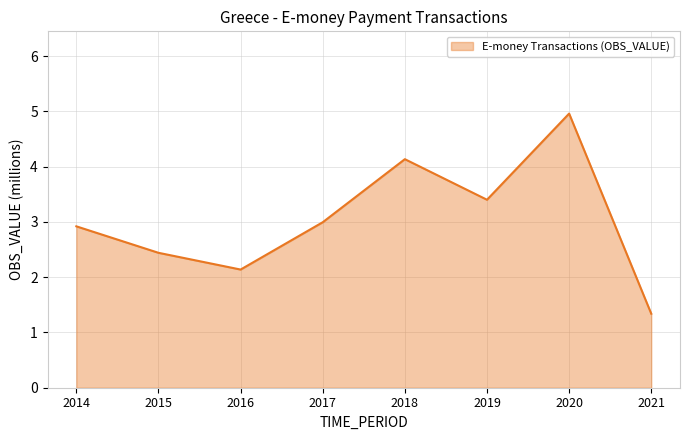

The value at 2015 is 1.6. True or false?

False